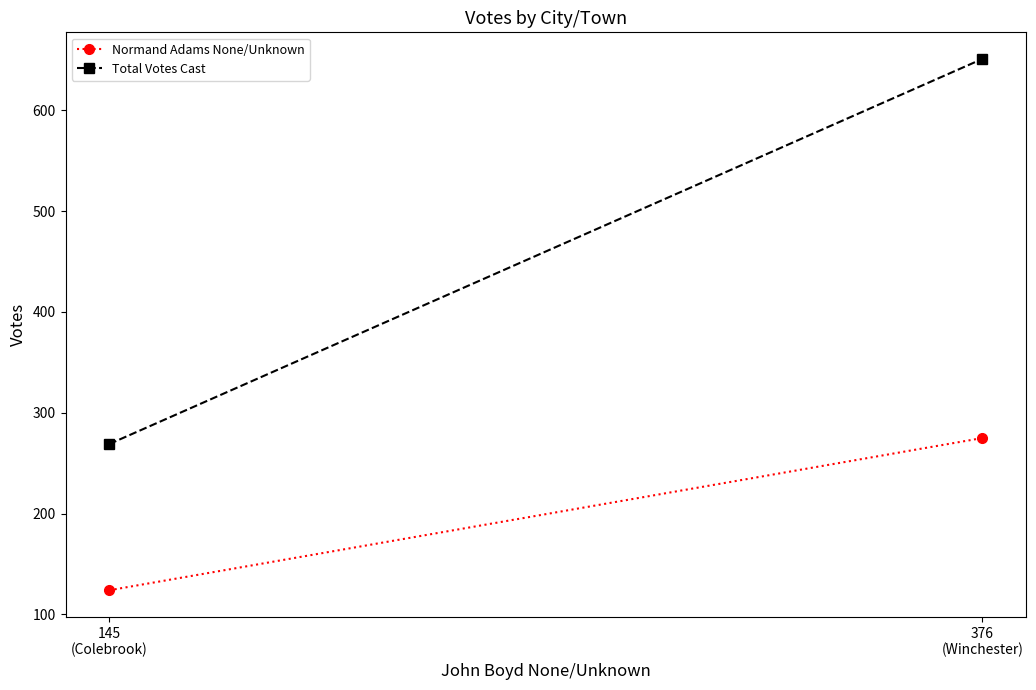

The Normand Adams None/Unknown series shows 275 at 376
(Winchester). True or false?

True